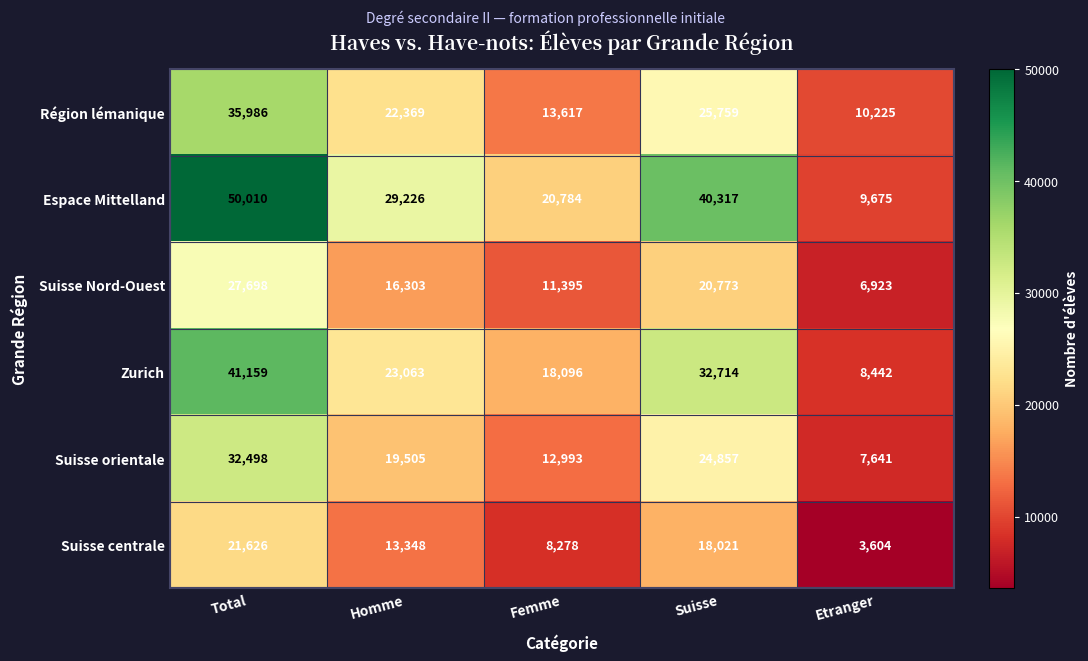

What is the highest value of the Zurich series?

41159